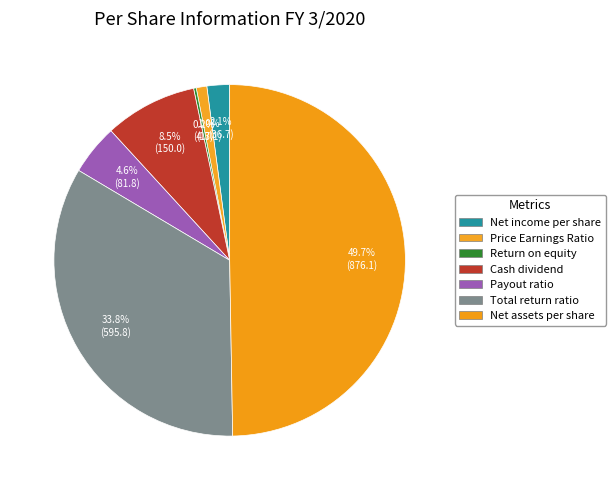

To the nearest percent, what is the combined percentage of Net income per share and Return on equity?

2%